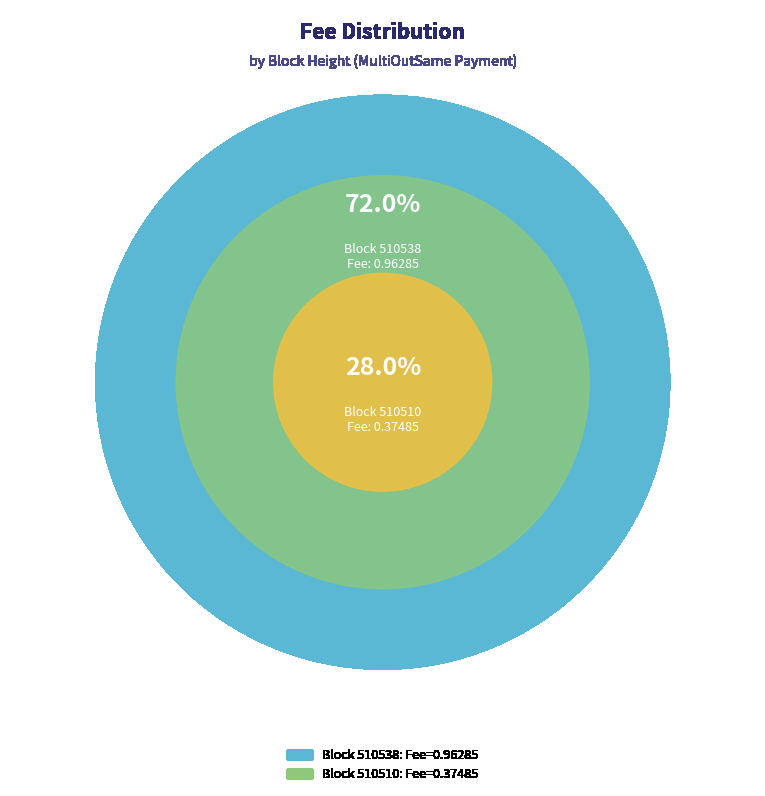

What is the change in value from 510538 to 510510?

-0.6